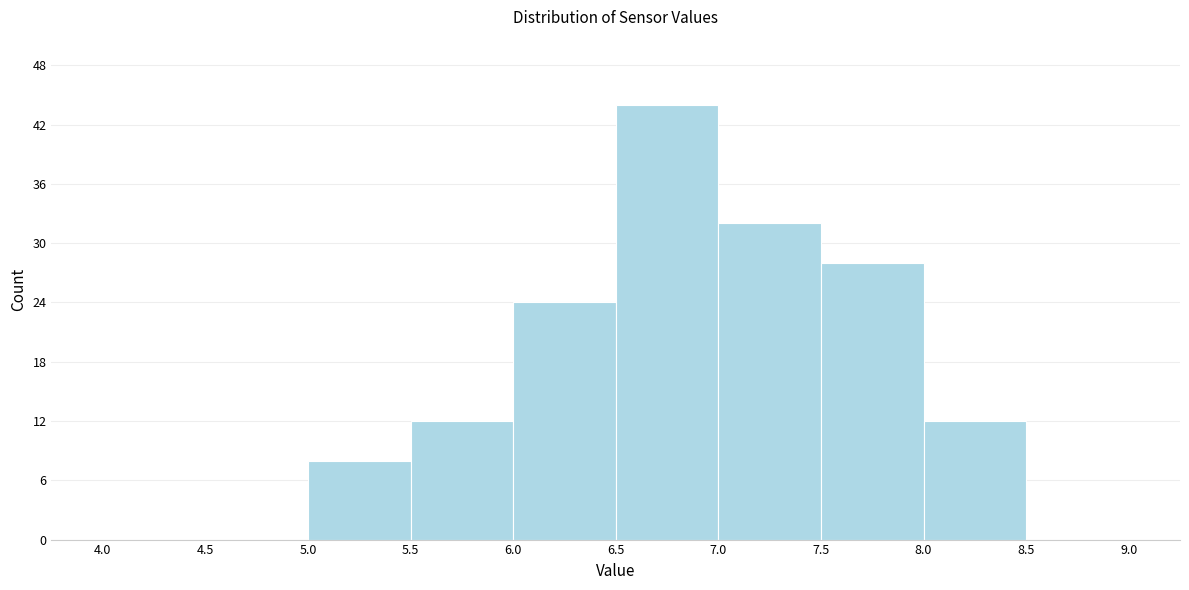

Reading left to right, transcribe this chart: for each bar, give the range it covers on the x-axis and its height. The values are not printed on the chart, so give them approximately, as read against the axis.

4.0 to 4.5: 0
4.5 to 5.0: 0
5.0 to 5.5: 8
5.5 to 6.0: 12
6.0 to 6.5: 24
6.5 to 7.0: 44
7.0 to 7.5: 32
7.5 to 8.0: 28
8.0 to 8.5: 12
8.5 to 9.0: 0